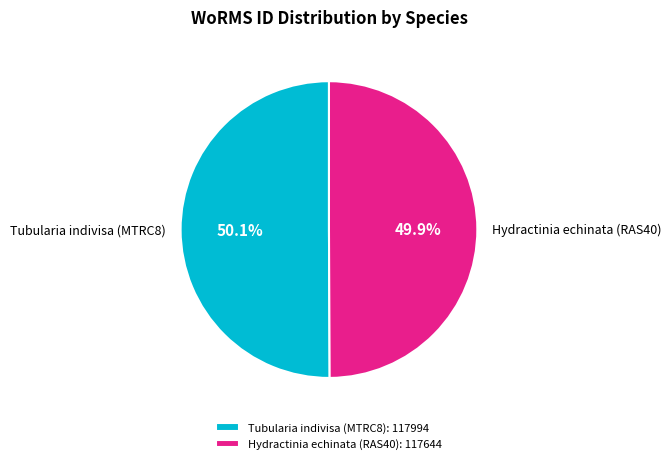

Is there a majority slice in this chart?

Yes